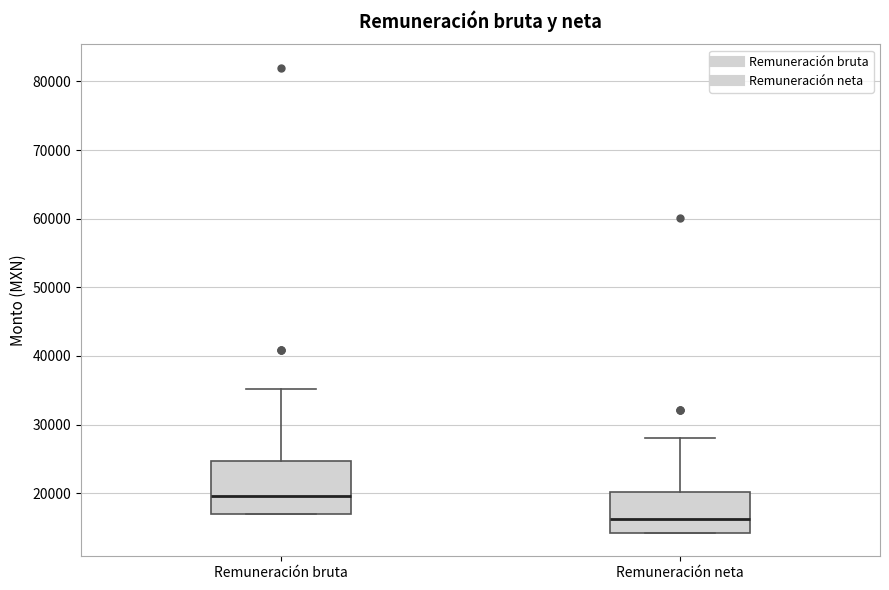

Reading left to right, read every box against the y-axis: the position of its median line, the range the box covers, and the ends of its whiskers. The values are not printed on the chart, so give them approximately, as read against the axis.

Remuneración bruta: median 20000, box 17000 to 25000, whiskers 17000 to 35000
Remuneración neta: median 16000, box 14000 to 20000, whiskers 14000 to 28000